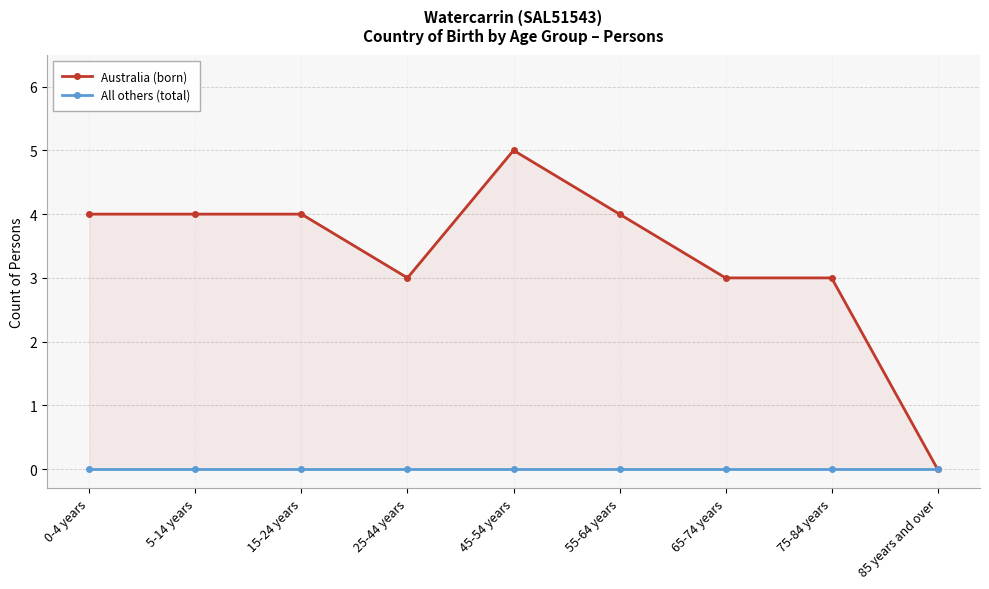

Is the value of All others (total) at 45-54 years greater than the value of Australia (born) at 0-4 years?

No